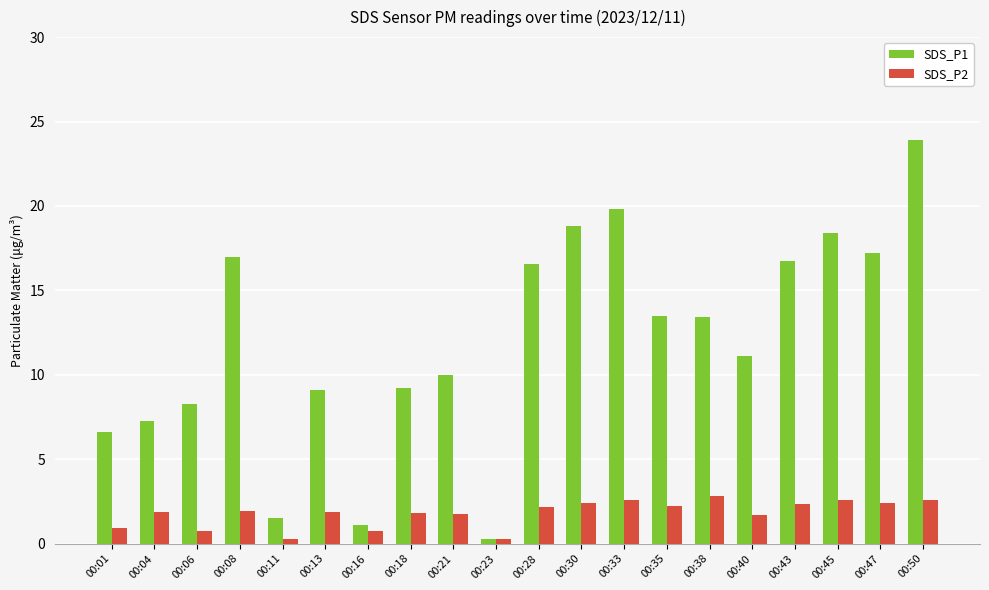

List the series in order of their peak value, highest first.

SDS_P1, SDS_P2